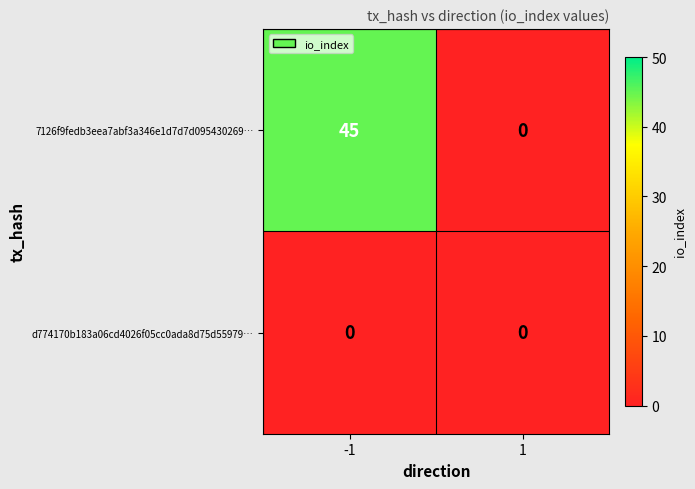

What is the spread (max minus min) of values at -1?

45